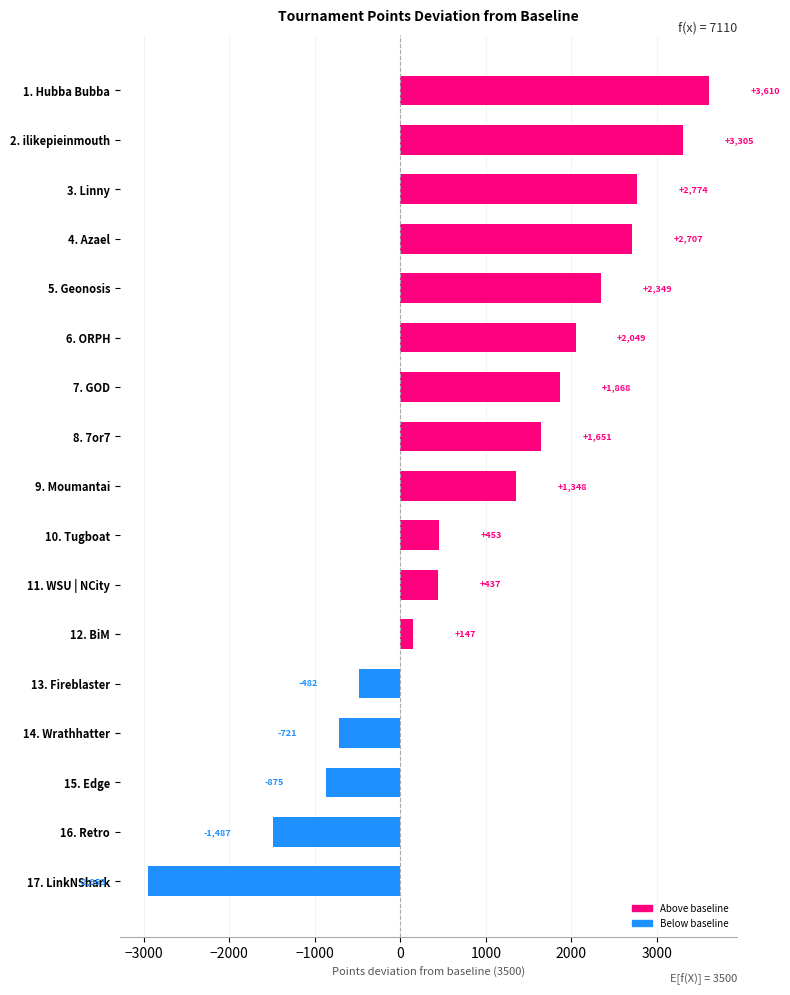

Which category has the lowest value across all series?

17. LinkNShark